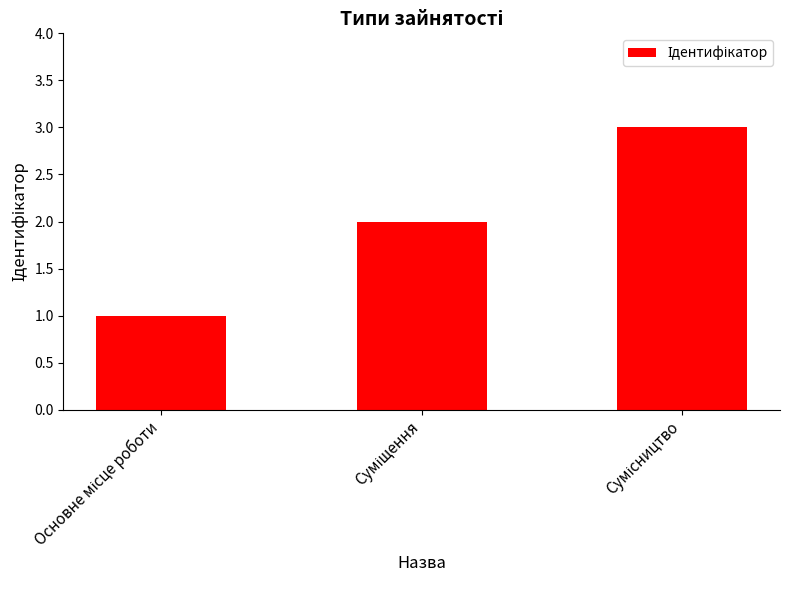

Are the bars grouped side by side (vs. stacked)?

No